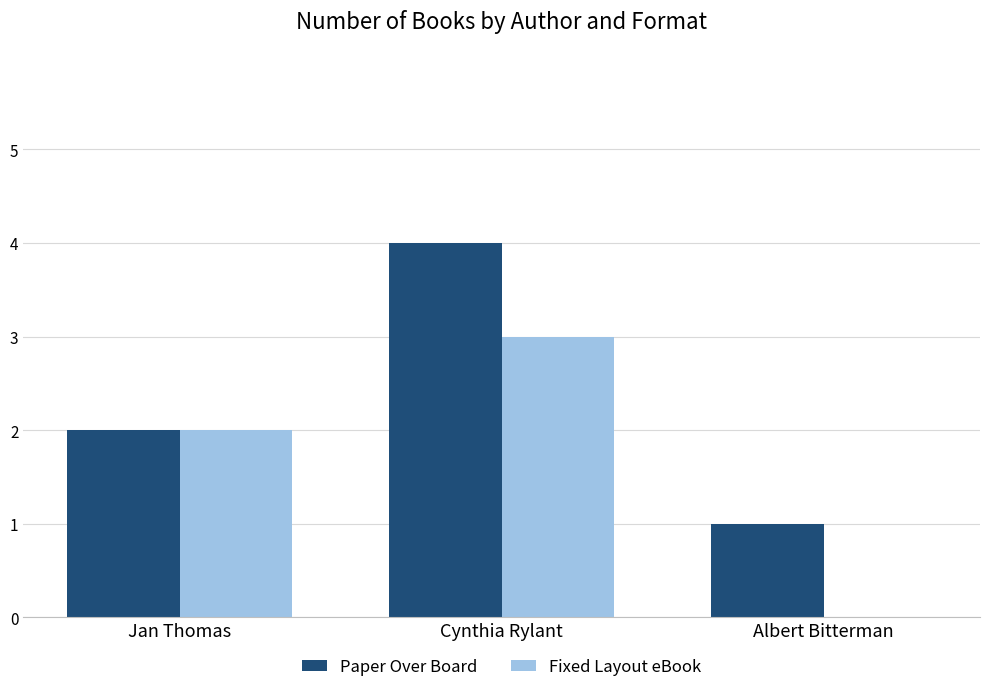

True or false: Fixed Layout eBook has a value of 0 at Albert Bitterman.

True